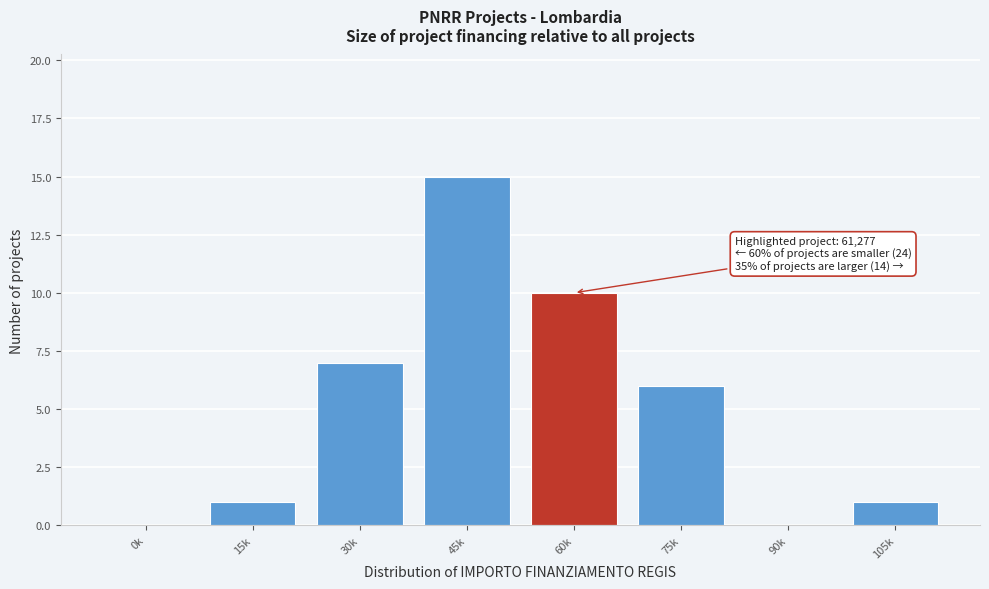

Reading left to right, extract all data points from this chart.

0k=0	15k=1	30k=7	45k=15	60k=10	75k=6	90k=0	105k=1